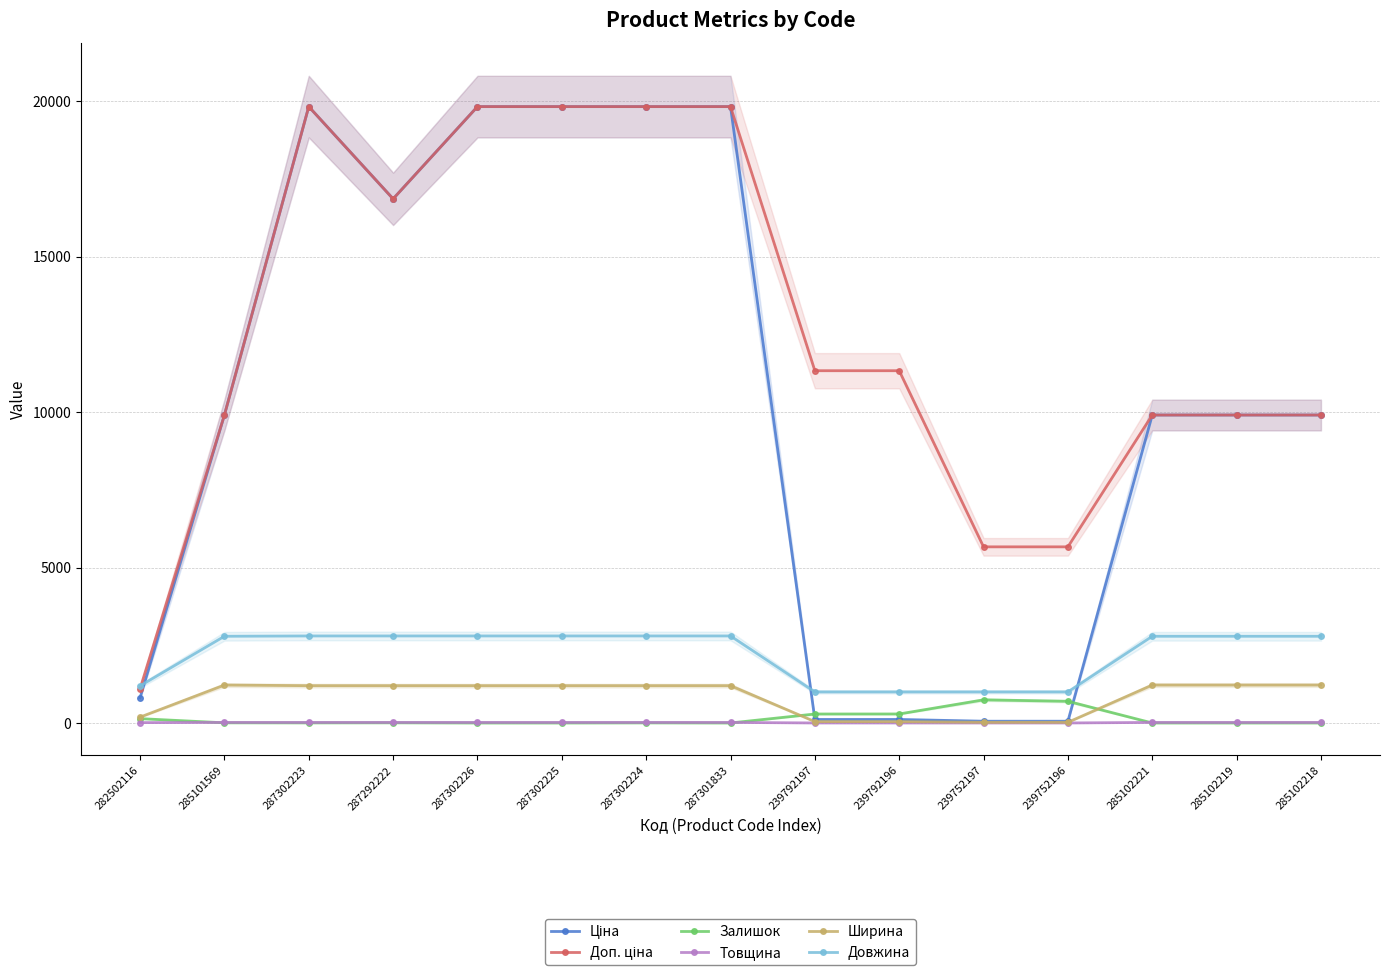

The Довжина series shows 2800.0 at 287302226. True or false?

True